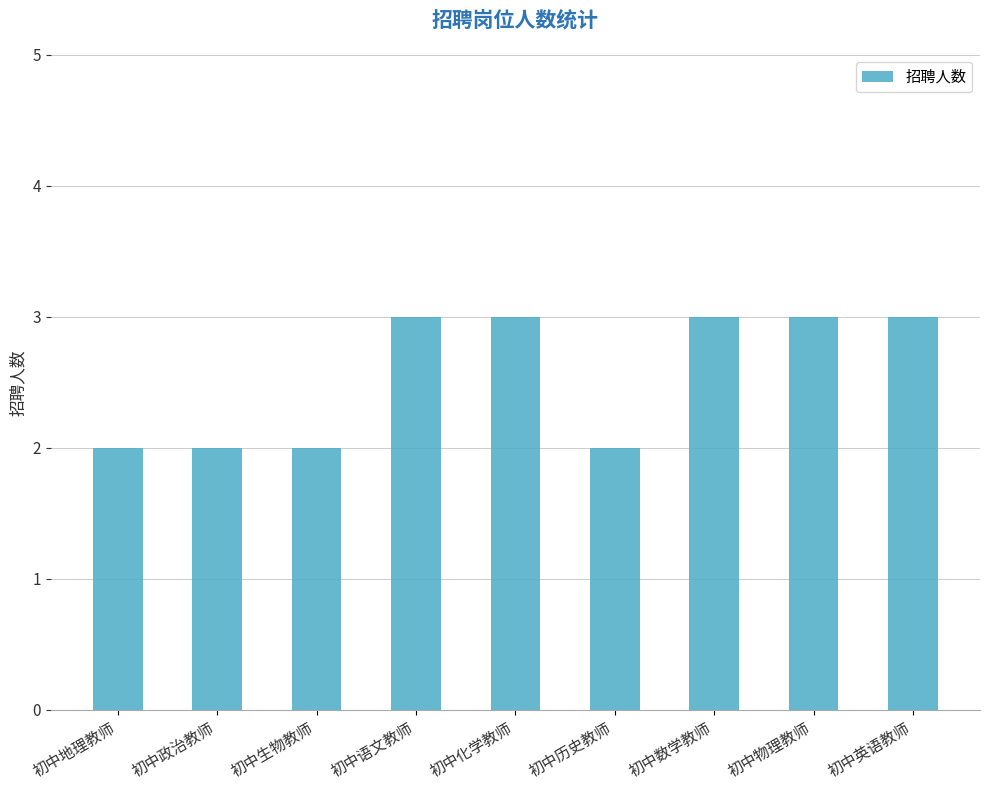

What is the approximate value at 初中语文教师?

3